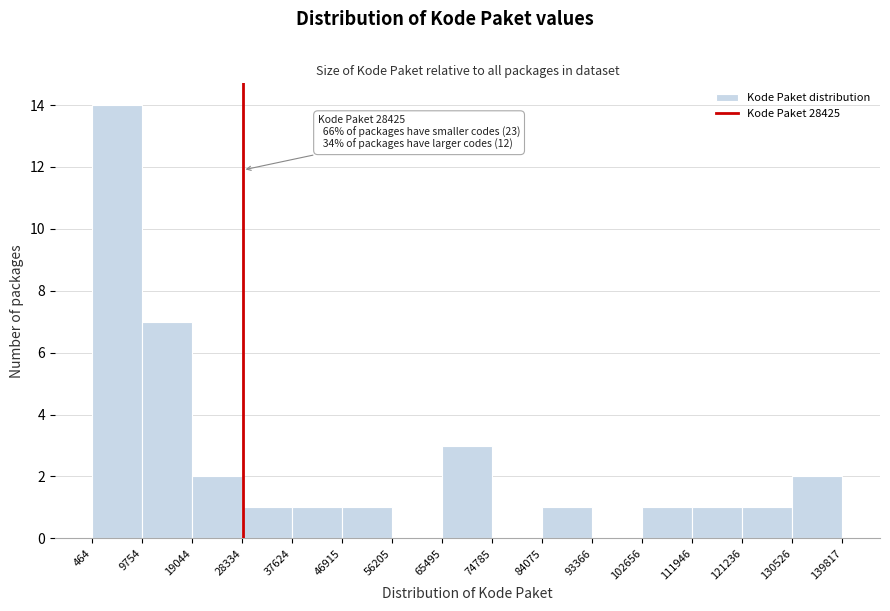

Which range on the x-axis has the tallest bar?

464 to 9754